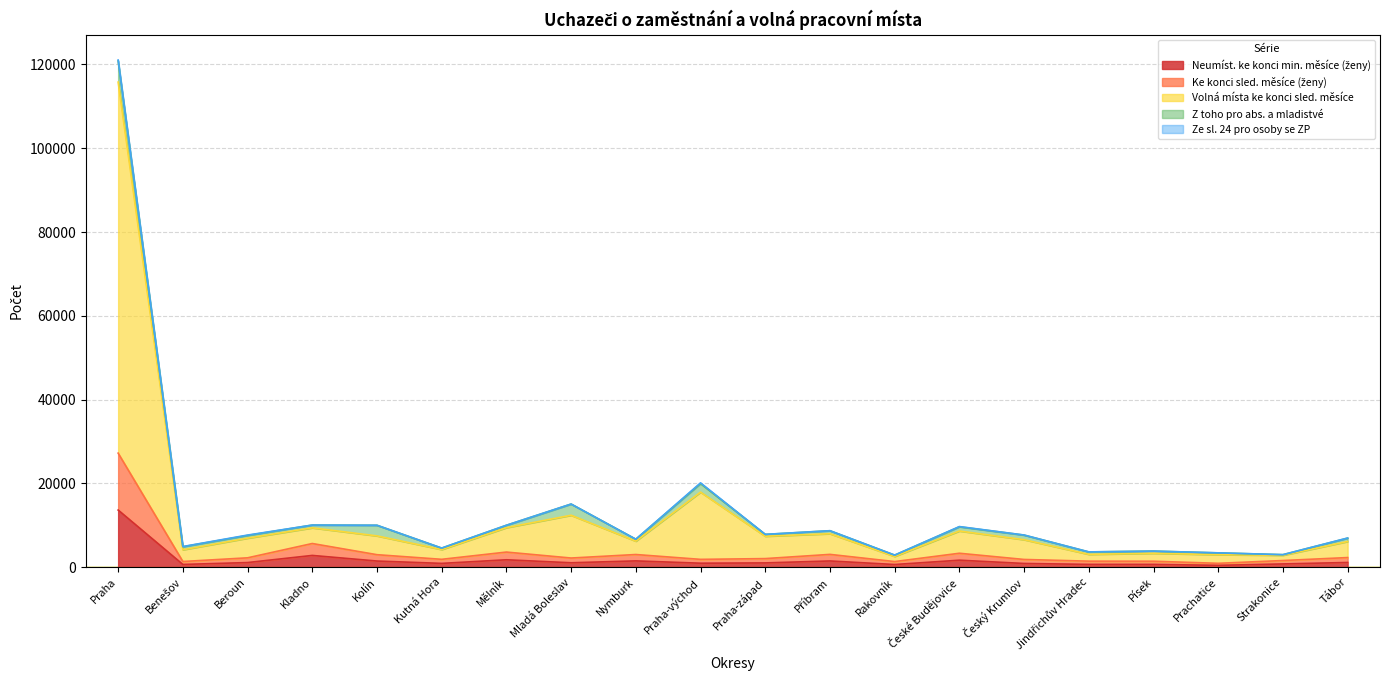

The Neumíst. ke konci min. měsíce (ženy) series shows 221 at Rakovník. True or false?

False